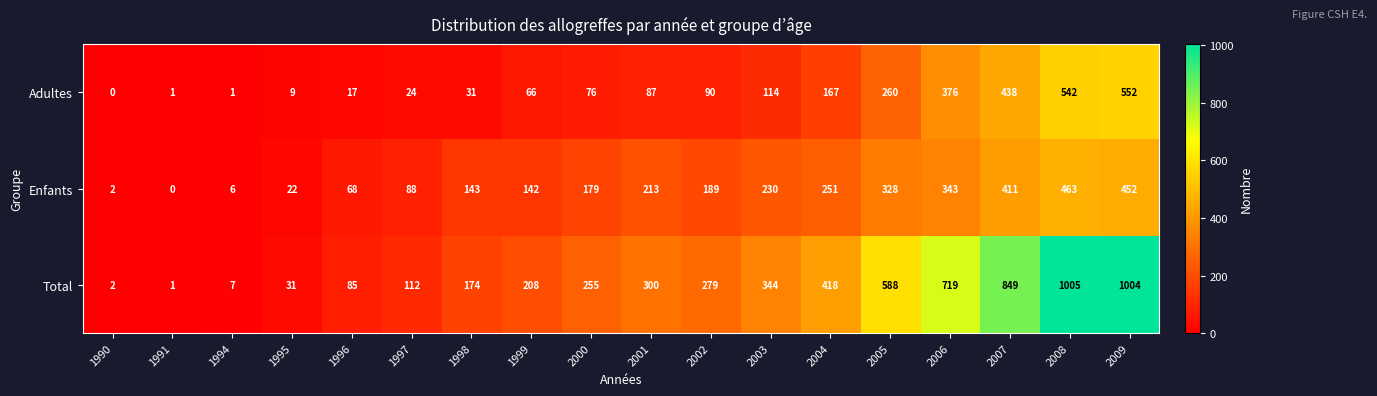

Which category has the highest value across all series?

2008